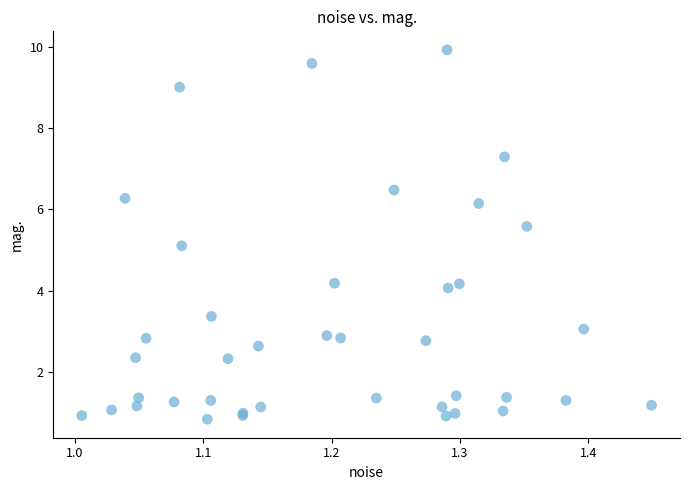

What Y value in the scatter plot is closest to 5?

5.1